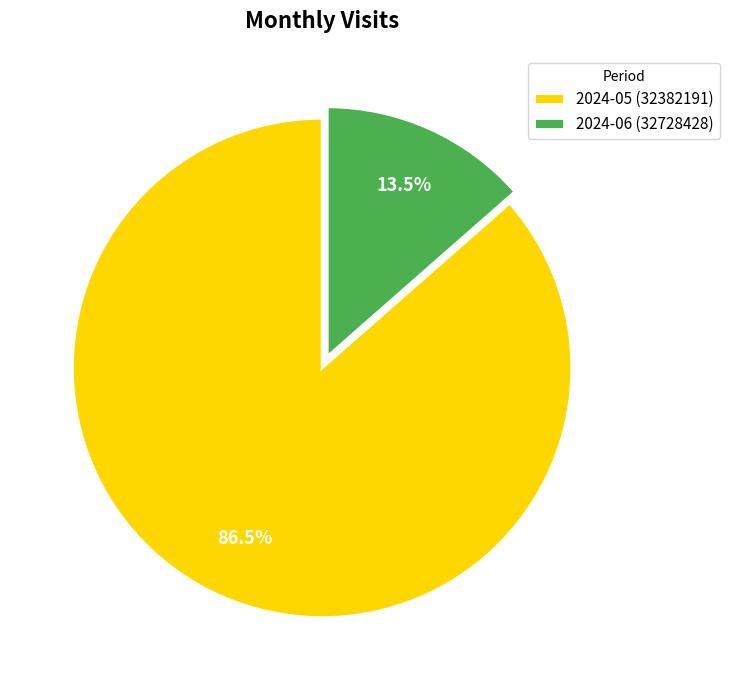

To the nearest percent, what is the combined percentage of 2024-06 (32728428) and 2024-05 (32382191)?

100%